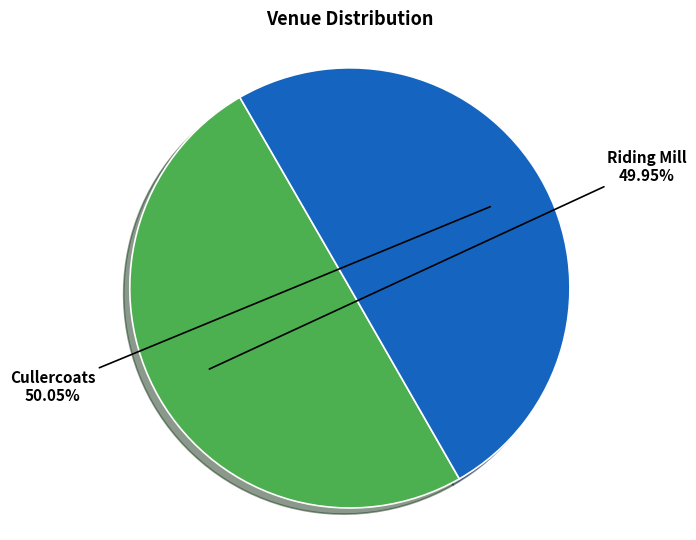

Is there any slice that represents more than half of the pie?

Yes